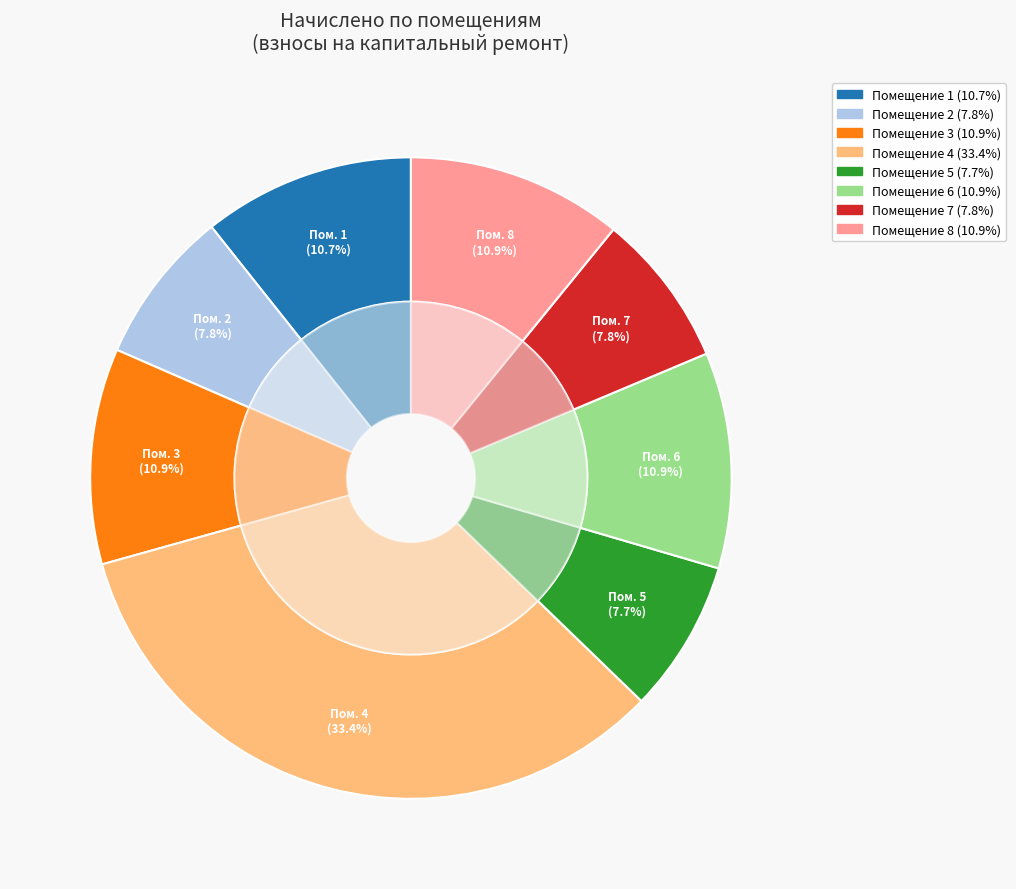

What percentage do 2 and 6 together represent?

18.7%